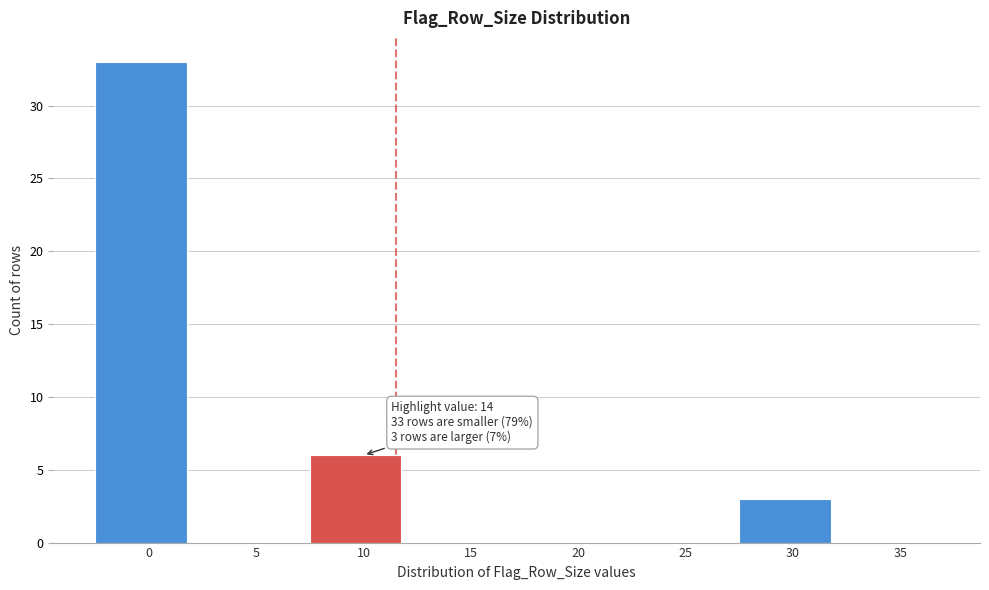

Reading right to left, transcribe all the data shown in this chart.

35=0	30=3	25=0	20=0	15=0	10=6	5=0	0=33